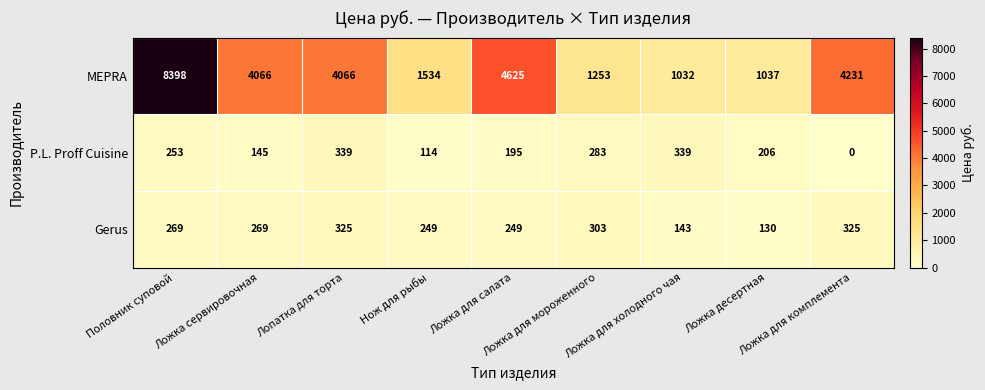

Which series has the widest spread of values?

MEPRA